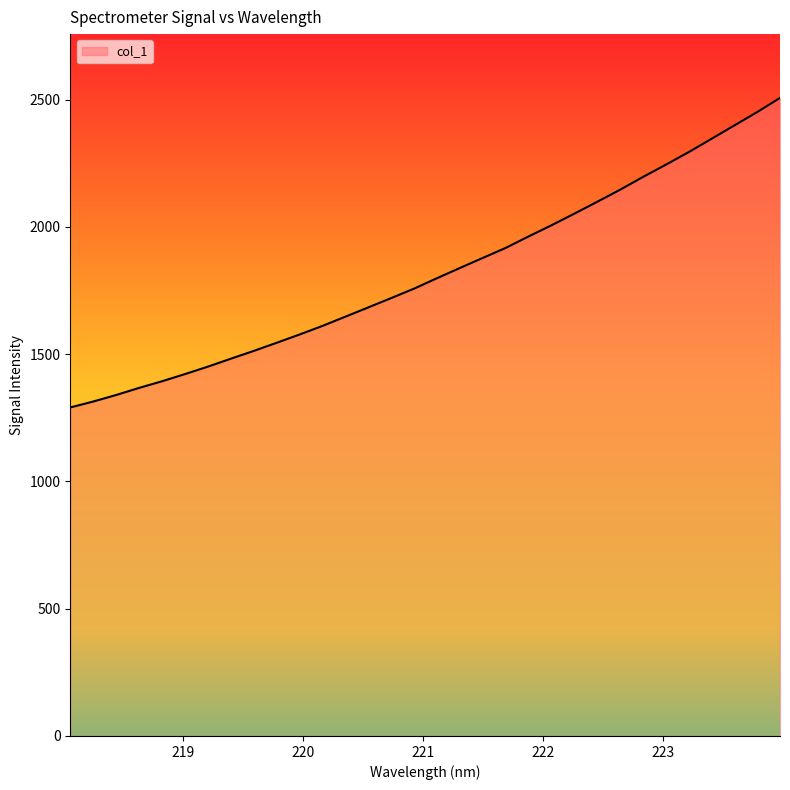

What is the smallest value displayed?

1290.7